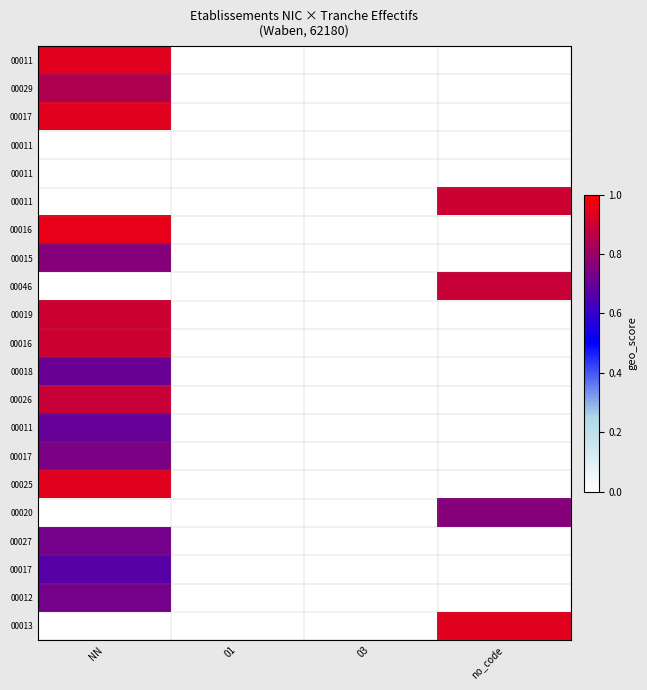

Which has a higher value, 01 or NN?

NN